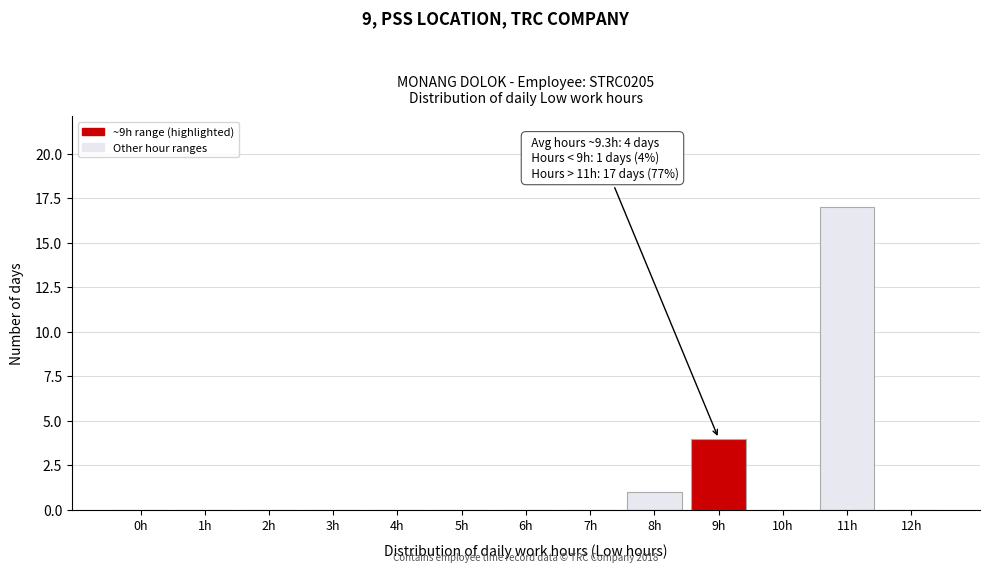

Reading right to left, list all the values displayed in this chart.

12h=0	11h=17	10h=0	9h=4	8h=1	7h=0	6h=0	5h=0	4h=0	3h=0	2h=0	1h=0	0h=0